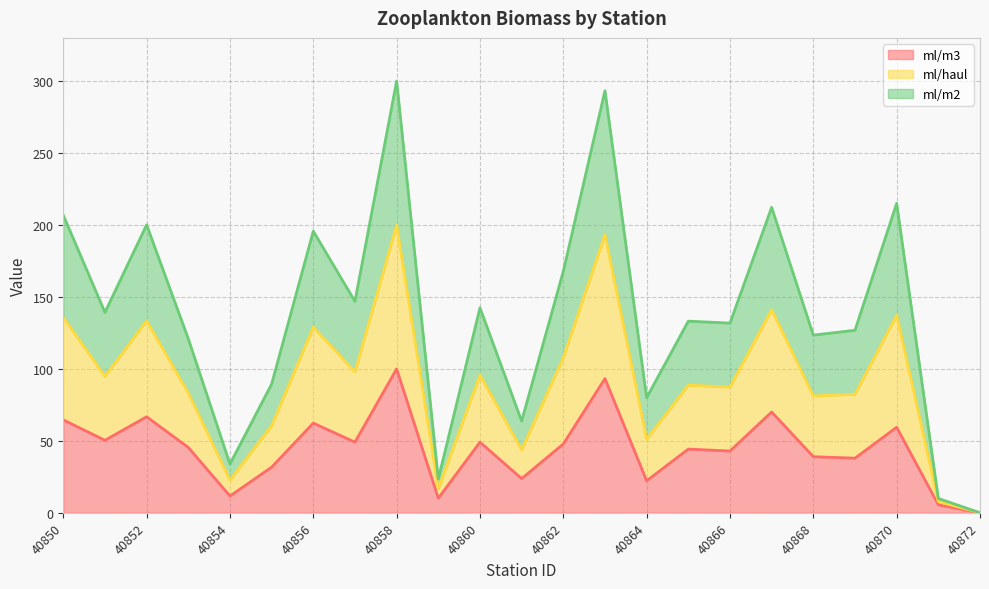

At how many categories does at least one series exceed 260?

2